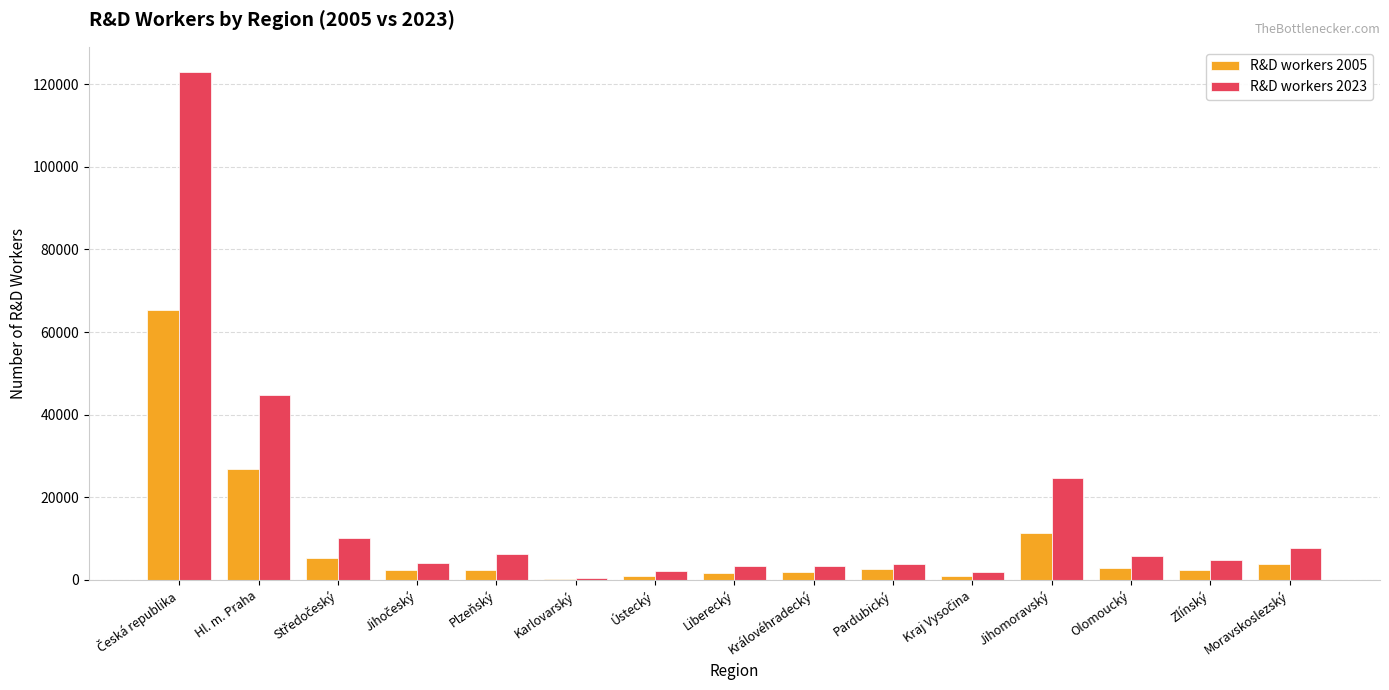

How many groups of bars are there?

15